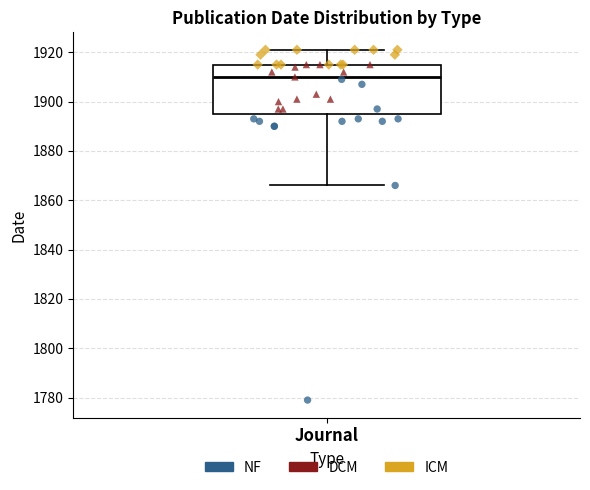

Where does the median line of the box for Journal sit on the y-axis? The values are not printed on the chart, so give them approximately, as read against the axis.

1910